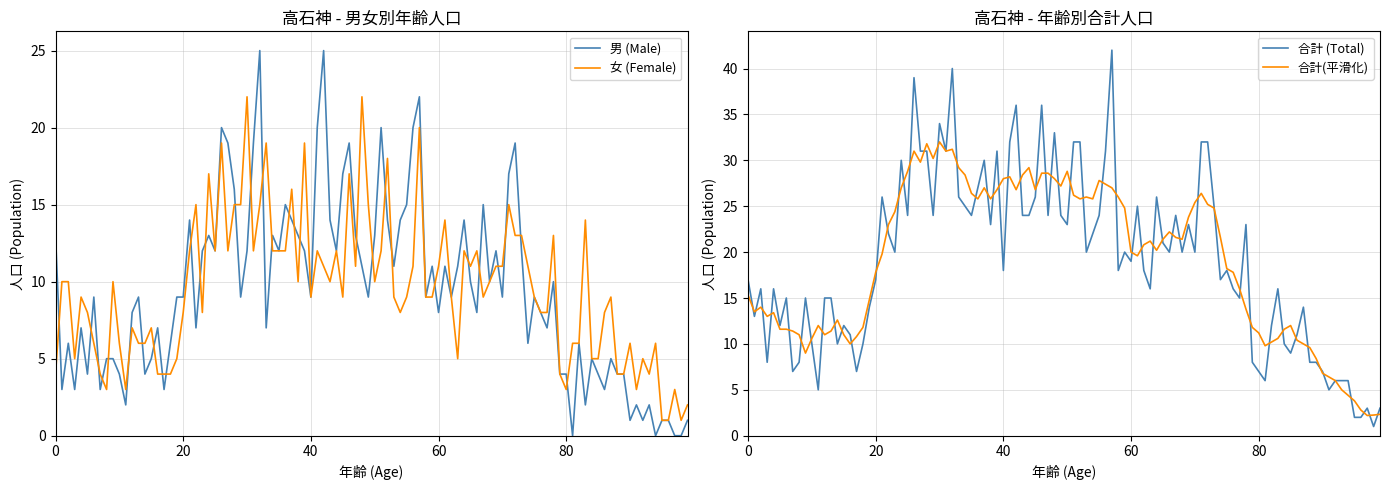

What is the minimum value for 合計 (Total)?

1.0